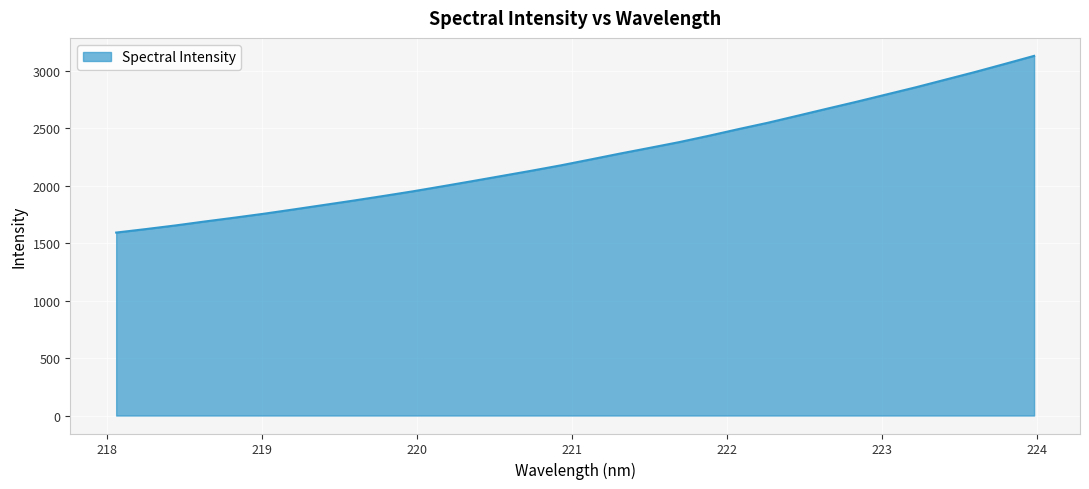

What is the smallest value displayed?

1592.9